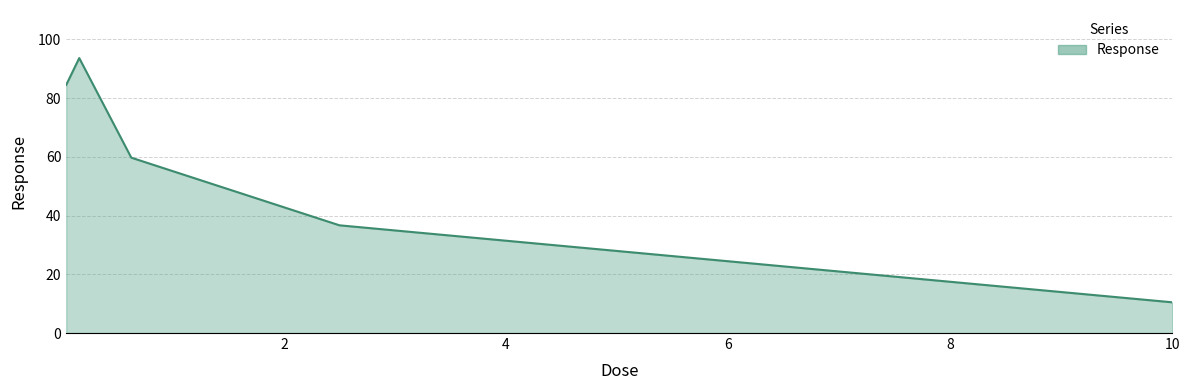

What is the minimum value shown in the chart?

10.5